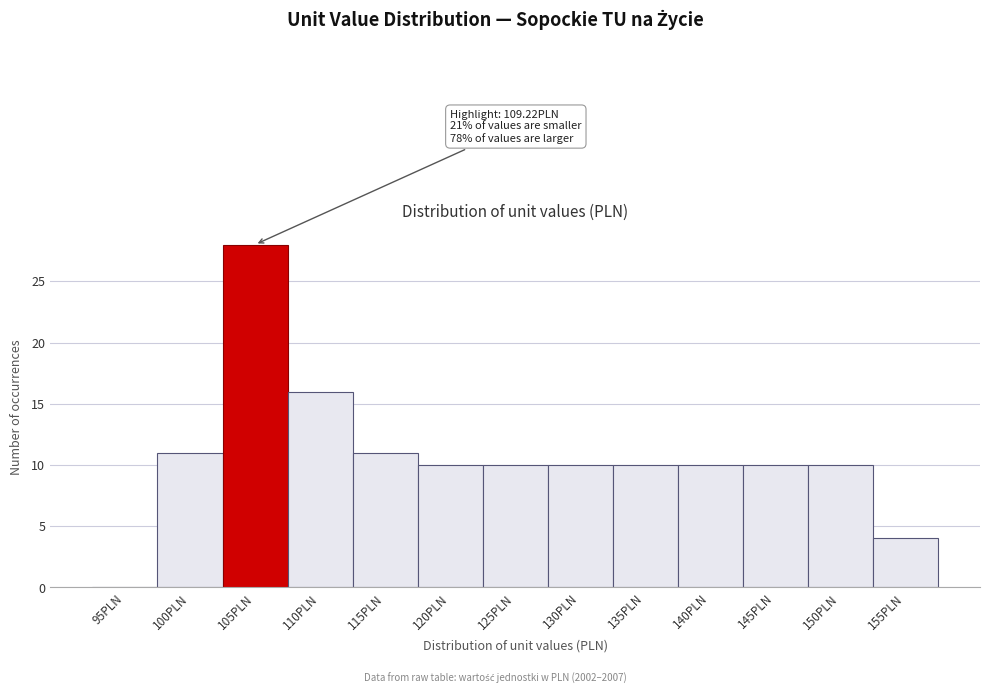

Reading left to right, extract all data points from this chart.

95PLN=0	100PLN=11	105PLN=28	110PLN=16	115PLN=11	120PLN=10	125PLN=10	130PLN=10	135PLN=10	140PLN=10	145PLN=10	150PLN=10	155PLN=4